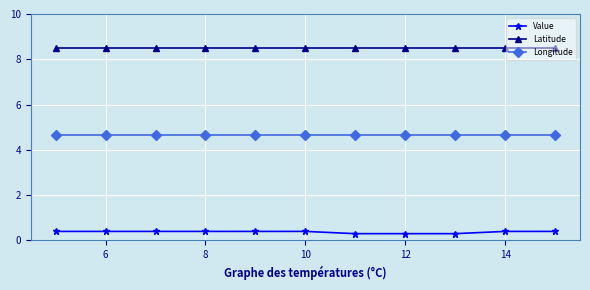

Which series has the largest range (max minus min)?

Value